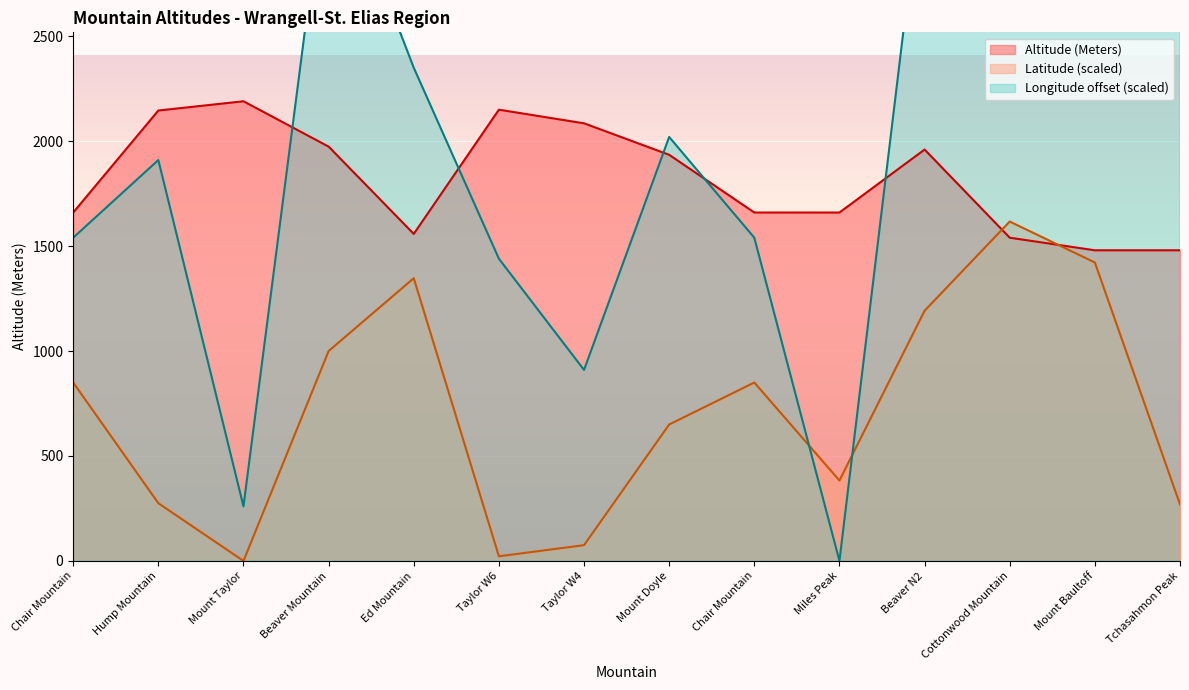

Between Hump Mountain and Taylor W4, which series saw the biggest shift?

Longitude